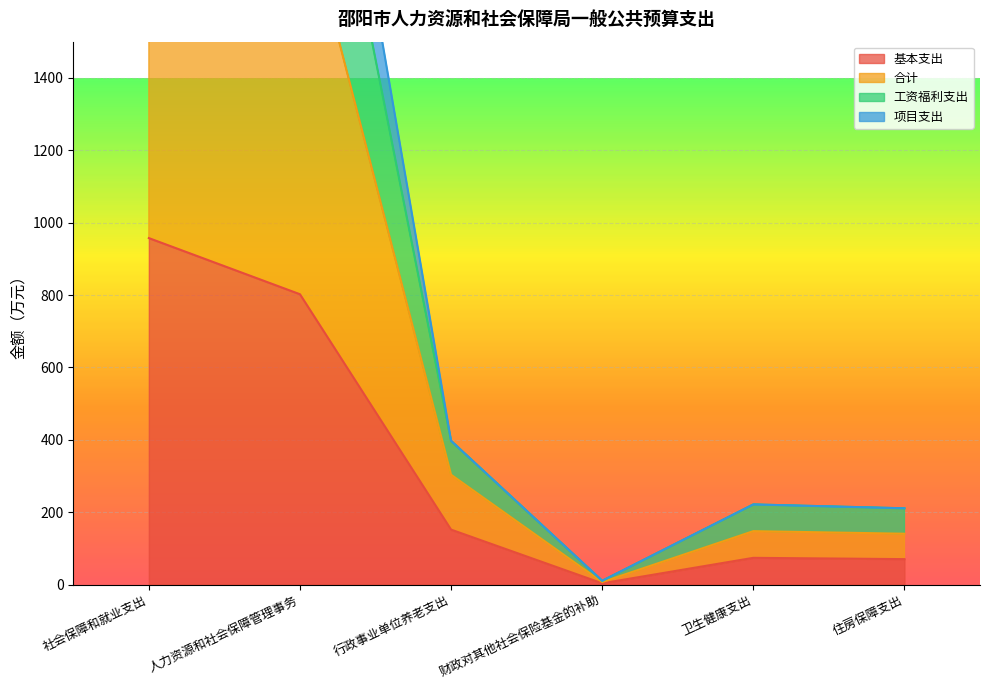

What position from the right is 住房保障支出?

1